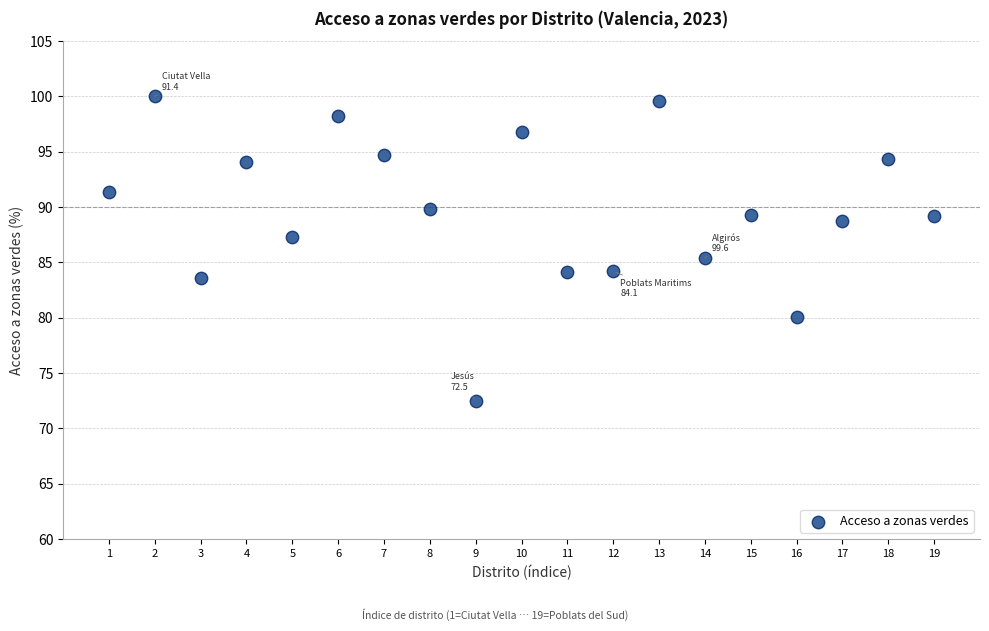

What Y value in the scatter plot is closest to 86?

85.4